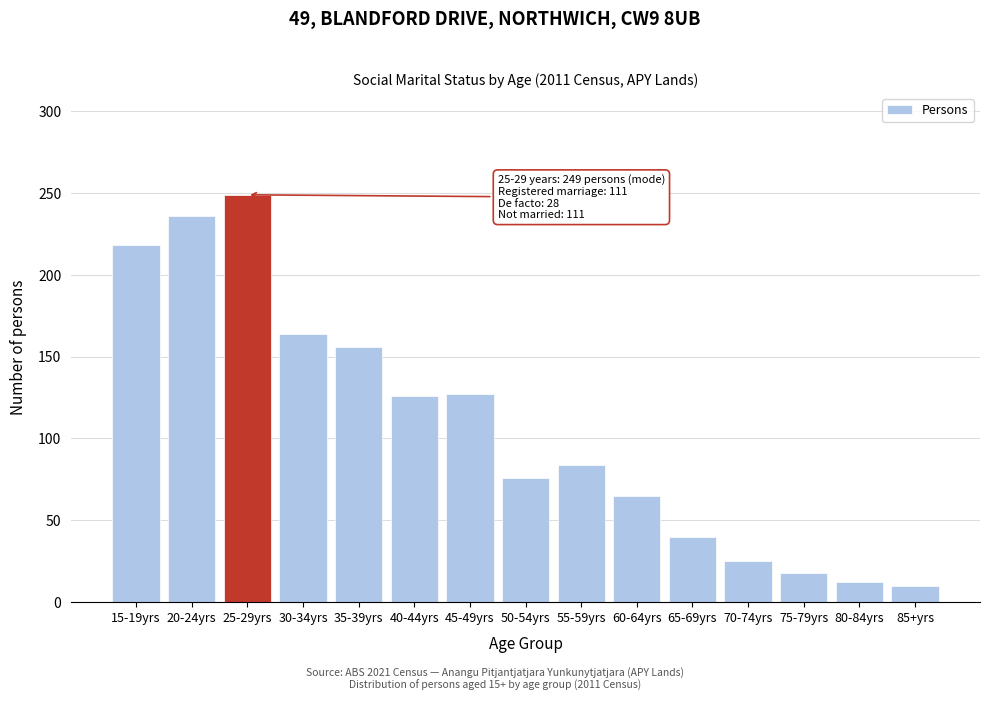

What is the minimum value shown in the chart?

10